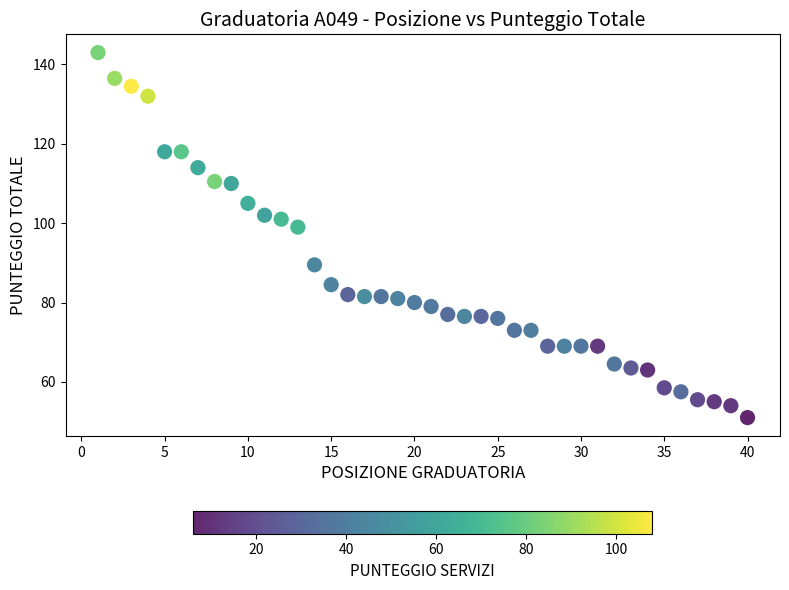

What Y value in the scatter plot is closest to 97?

99.0